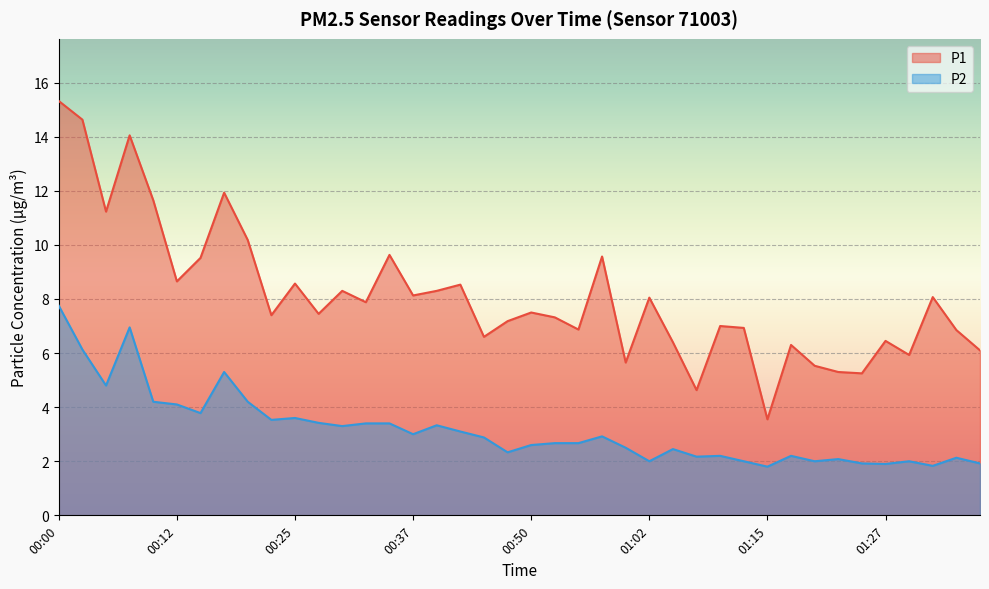

What is the spread (max minus min) of values at 01:22?

3.2